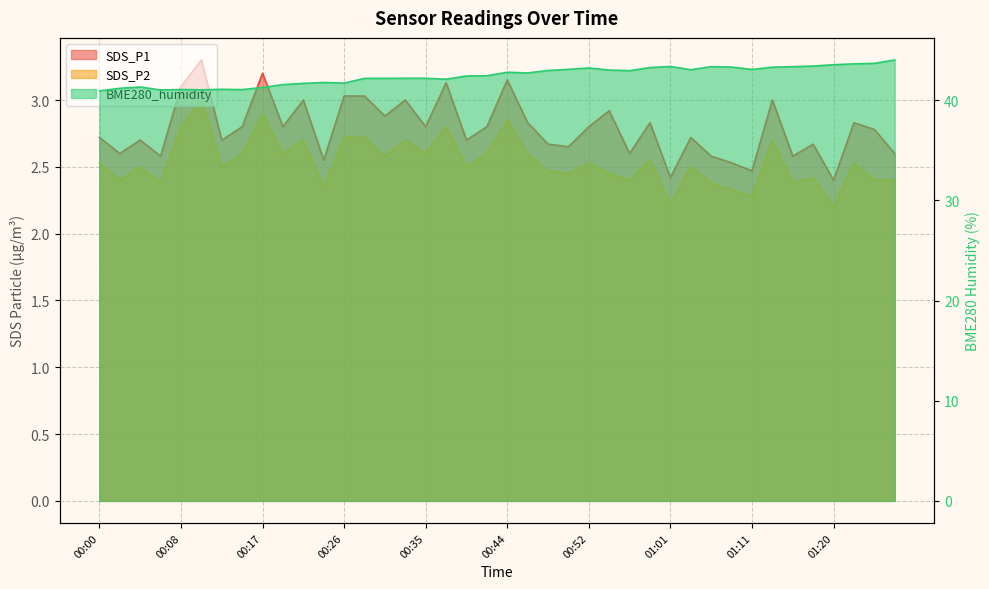

Rank the series by their maximum value, from lowest to highest.

SDS_P2, SDS_P1, BME280_humidity